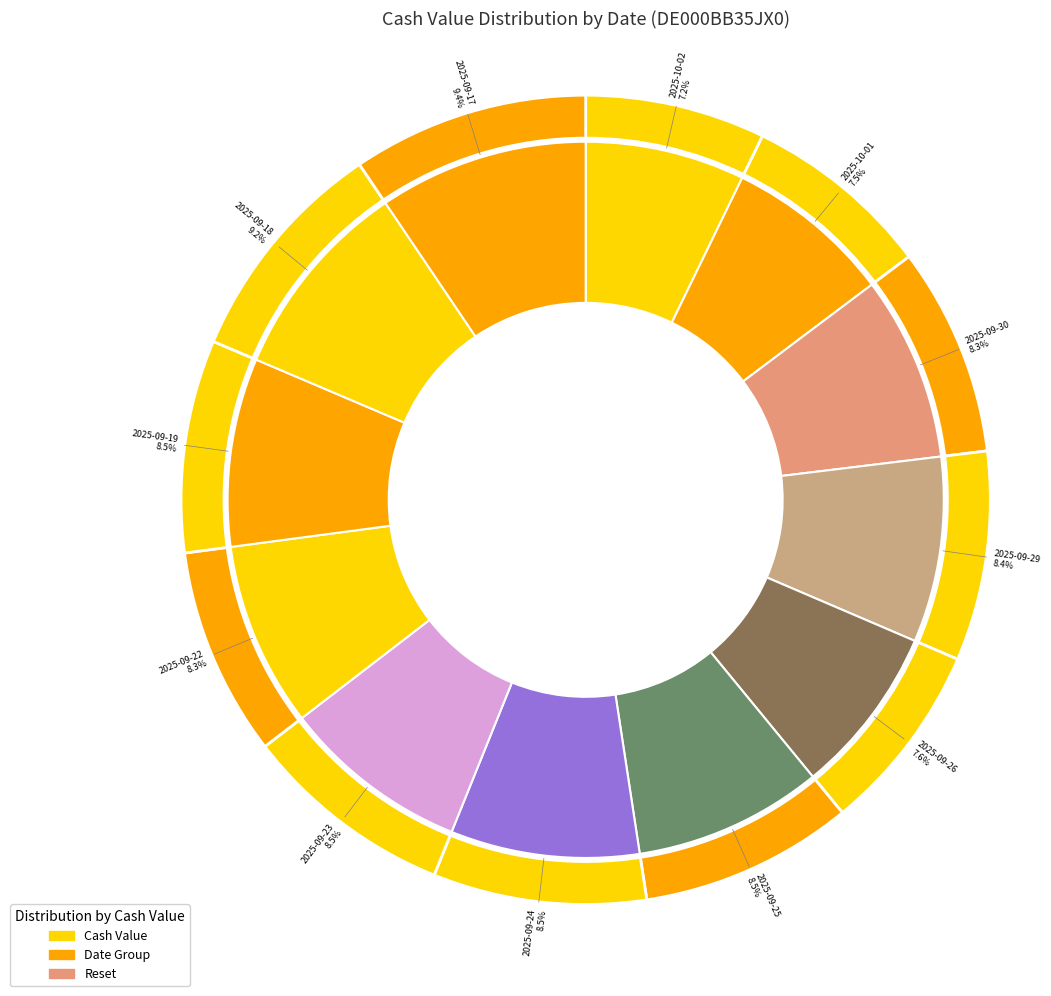

Is there a majority slice in this chart?

No